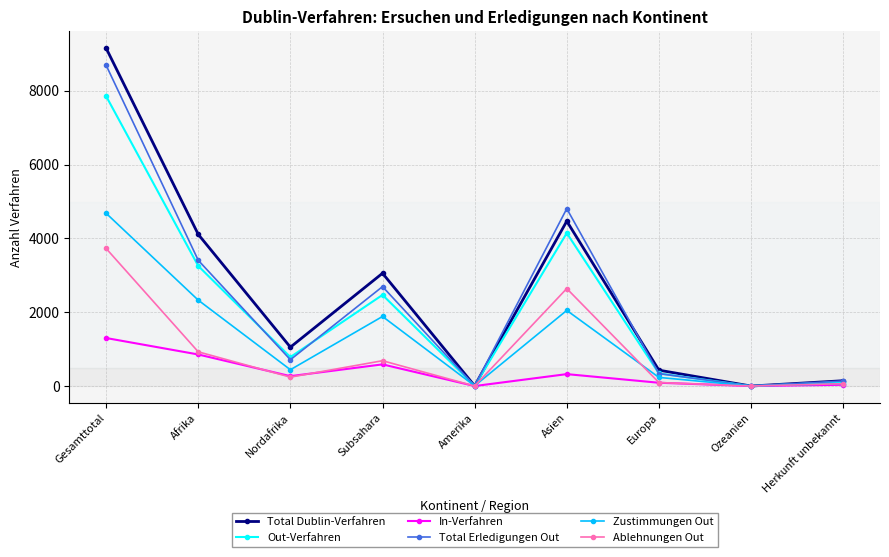

Rank the series by their maximum value, from lowest to highest.

In-Verfahren, Ablehnungen Out, Zustimmungen Out, Out-Verfahren, Total Erledigungen Out, Total Dublin-Verfahren